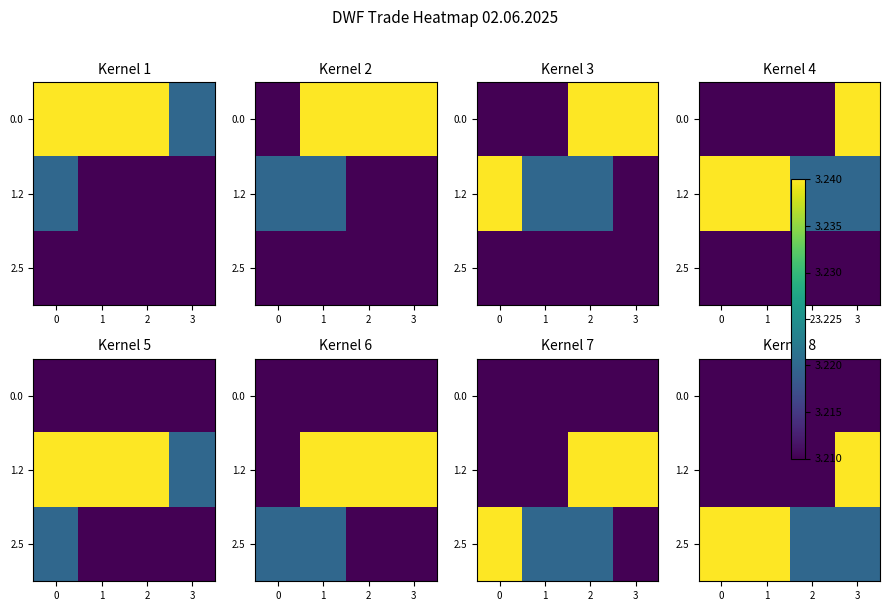

What is the smallest value displayed?

3.2